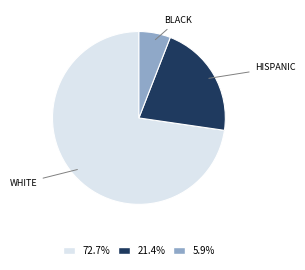

Does any single category account for the majority?

Yes